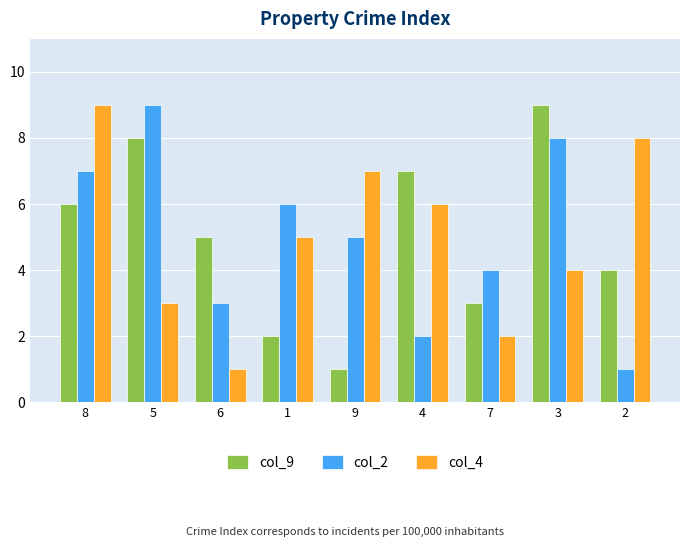

At which label does col_2 reach its minimum?

2